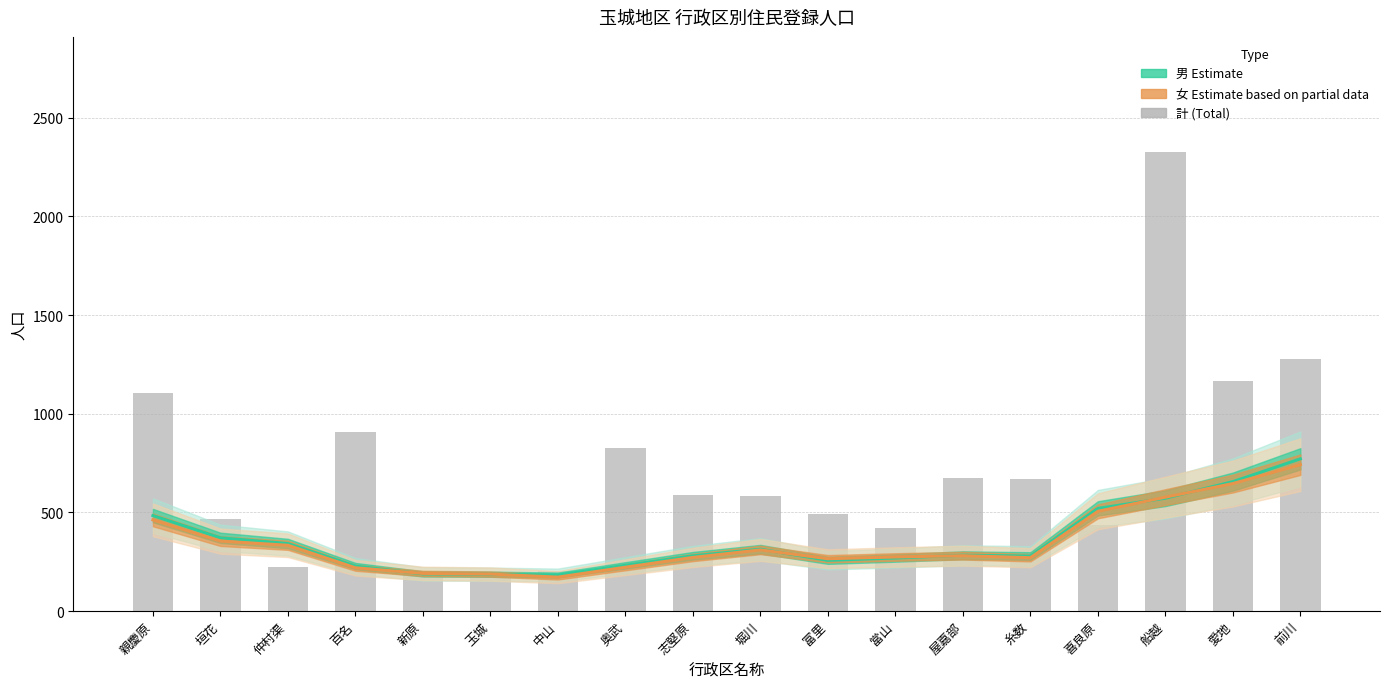

Which series has the largest range (max minus min)?

計